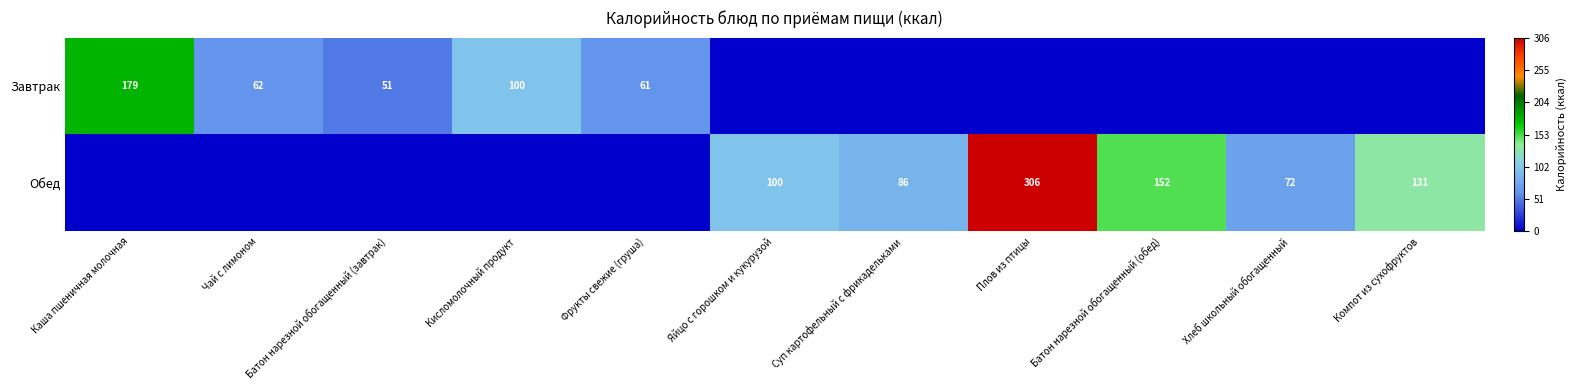

What is the difference between the Обед values at Суп картофельный с фрикадельками and Плов из птицы?

220